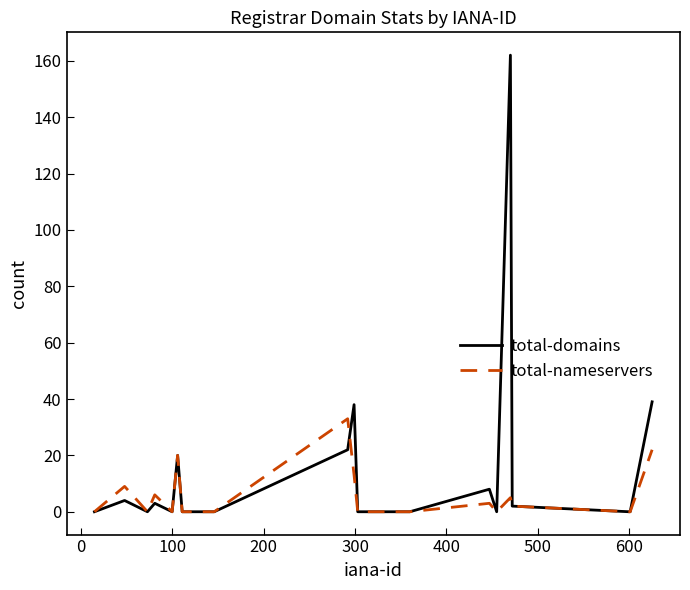

List the series in order of their peak value, lowest first.

total-nameservers, total-domains